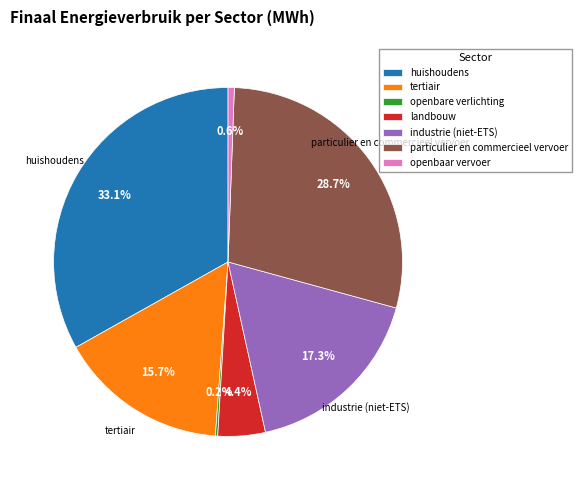

To the nearest percent, what is the average slice percentage?

14%